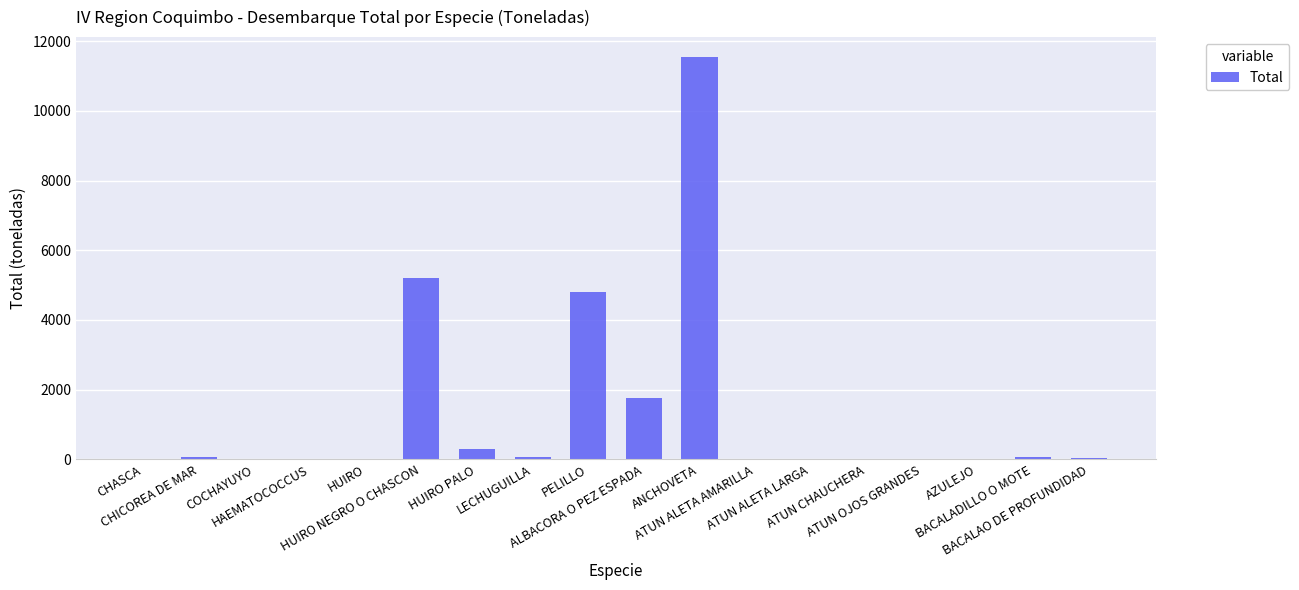

What is the sum of all values?

23916